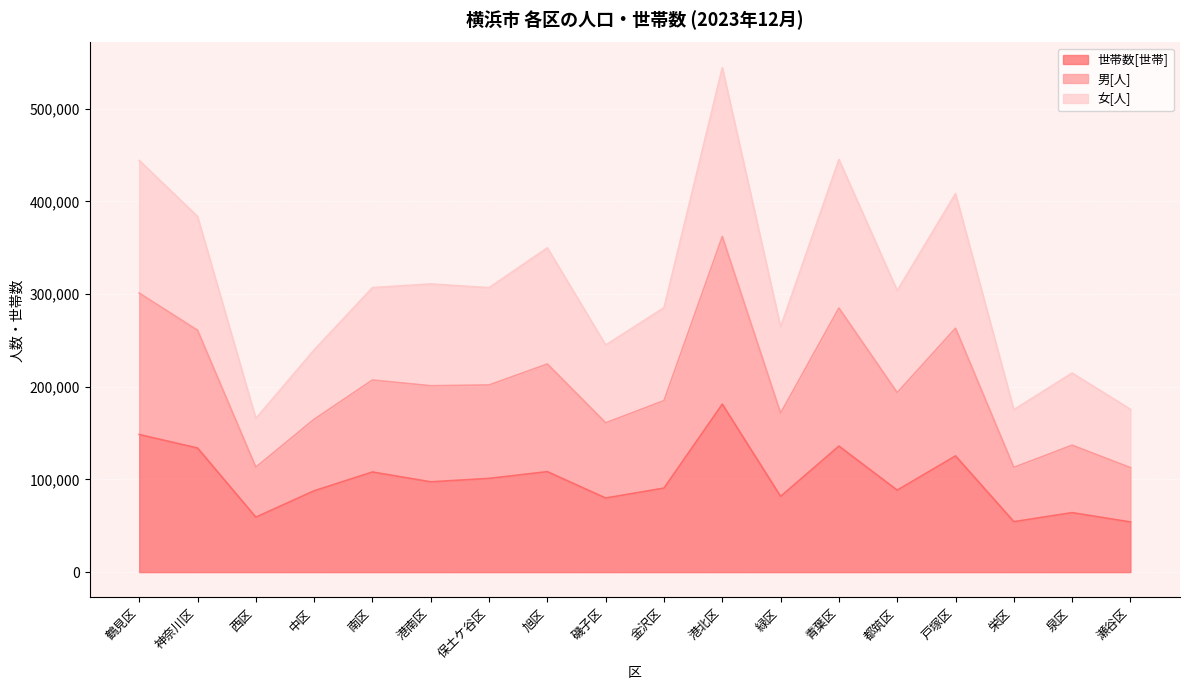

What is the minimum value for 男[人]?

165794